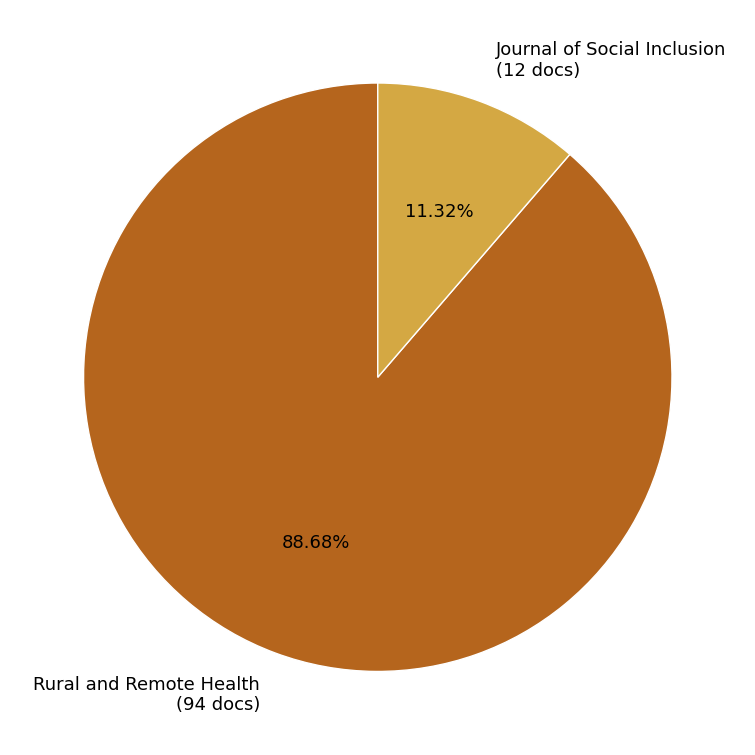

Is there a majority slice in this chart?

Yes